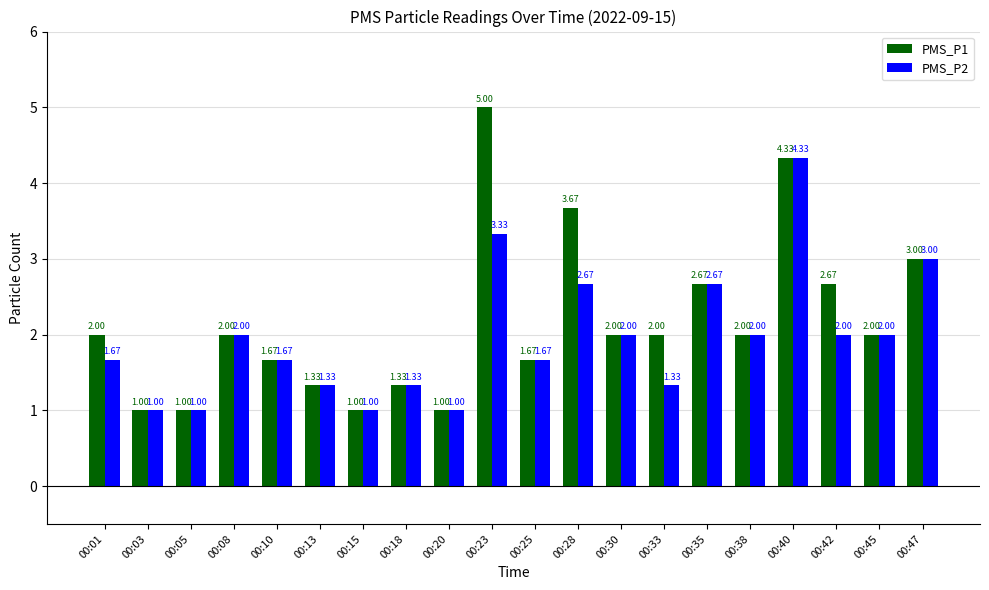

What is the total value across all series at 00:28?

6.3